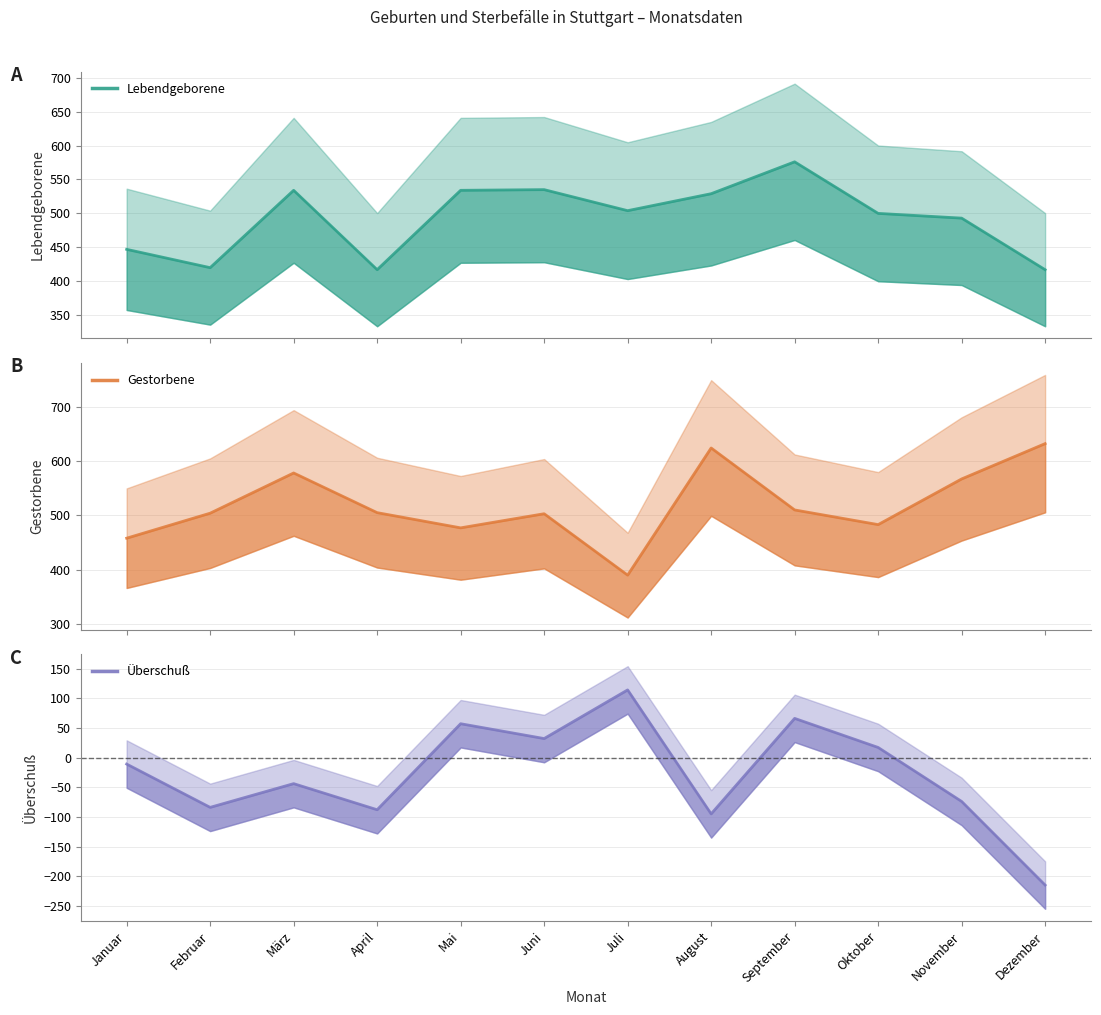

Where is the first local minimum for Überschuß?

Februar